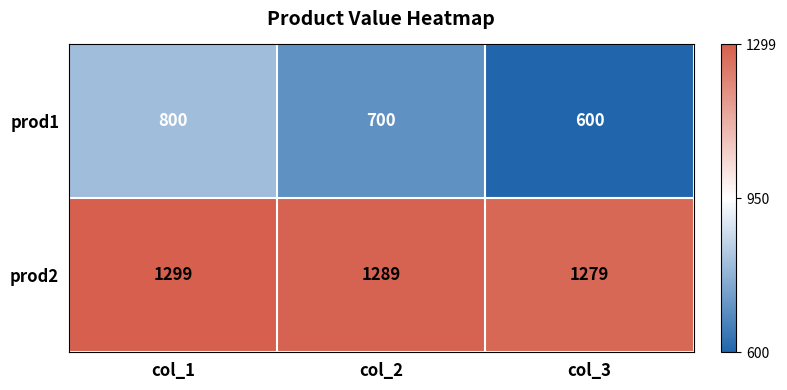

List the series in order of their peak value, highest first.

prod2, prod1